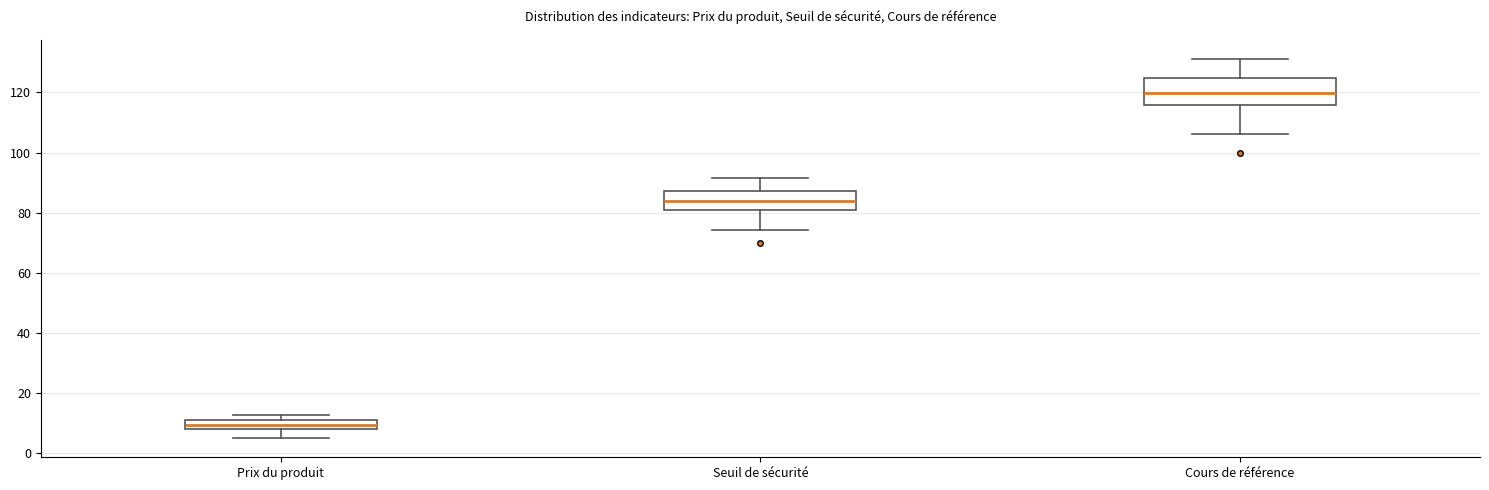

Where does the median line of the box for Cours de référence sit on the y-axis? The values are not printed on the chart, so give them approximately, as read against the axis.

120